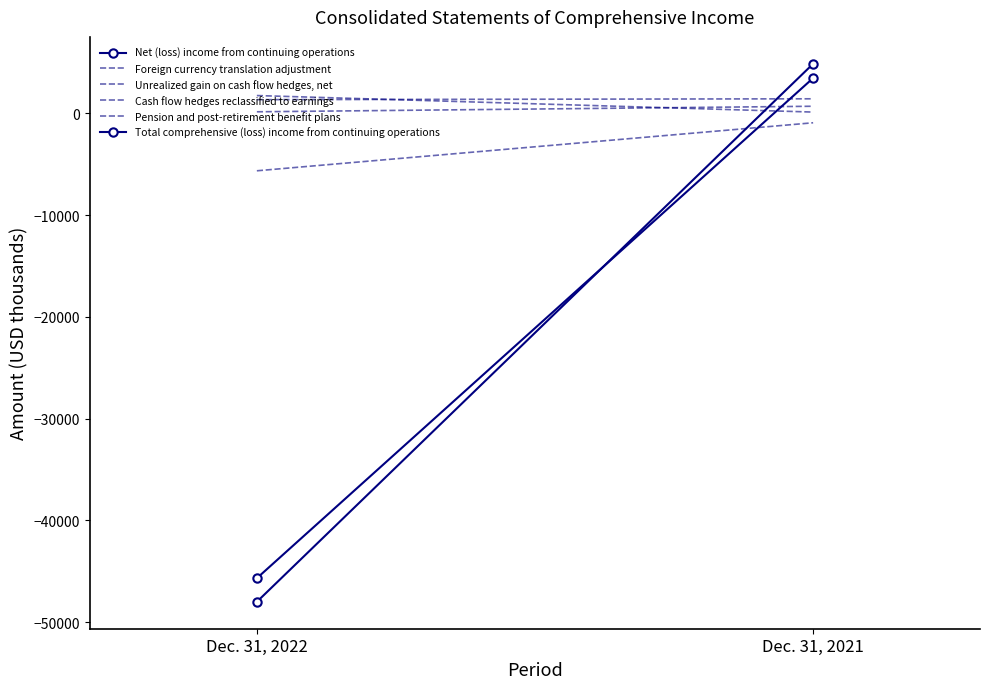

What is the total value across all series at Dec. 31, 2021?

9697